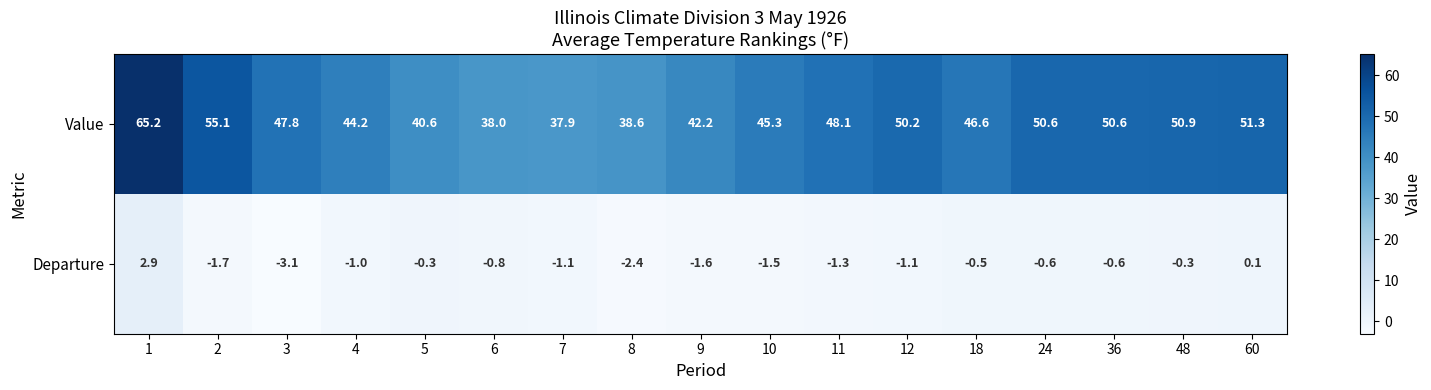

The Departure series shows -0.4 at 5. True or false?

False